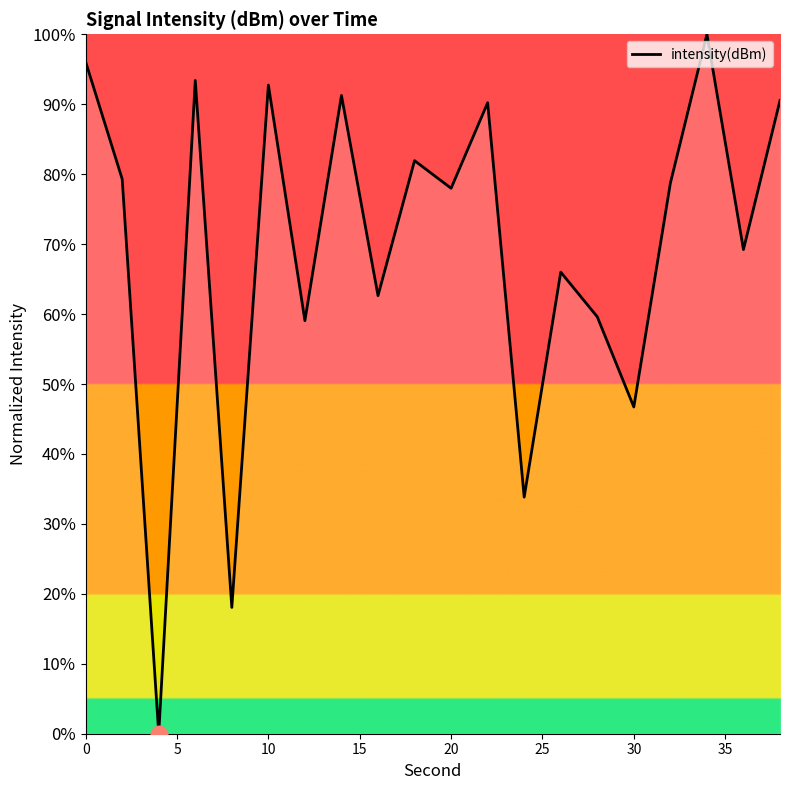

What is the greatest value displayed?

100.0